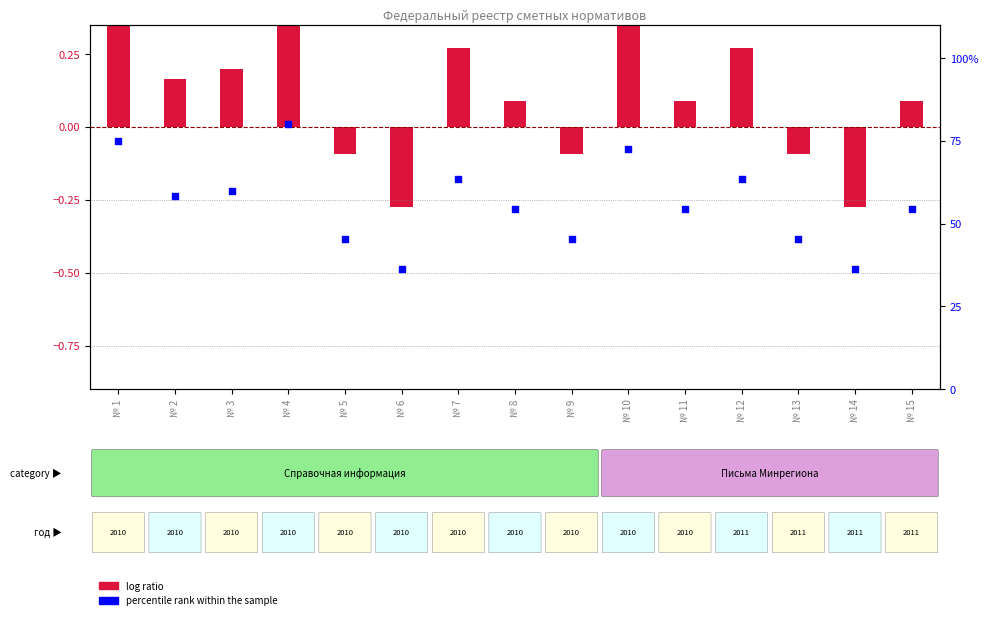

Approximately how many times larger is the value at № 15 compared to № 9?

1.2